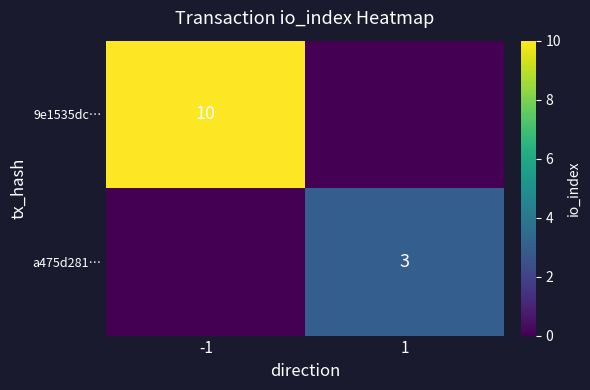

At which category is the sum across all series the highest?

-1